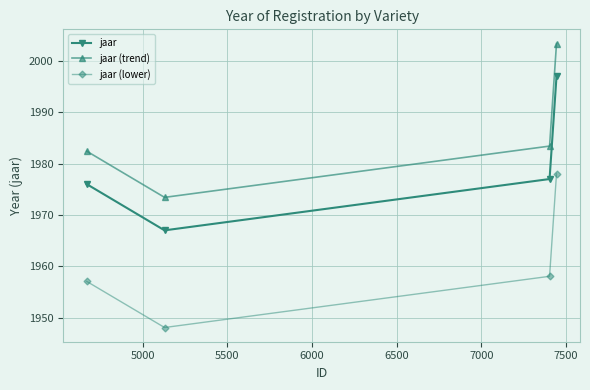

Rank the series by their average value, from lowest to highest.

jaar (lower), jaar, jaar (trend)